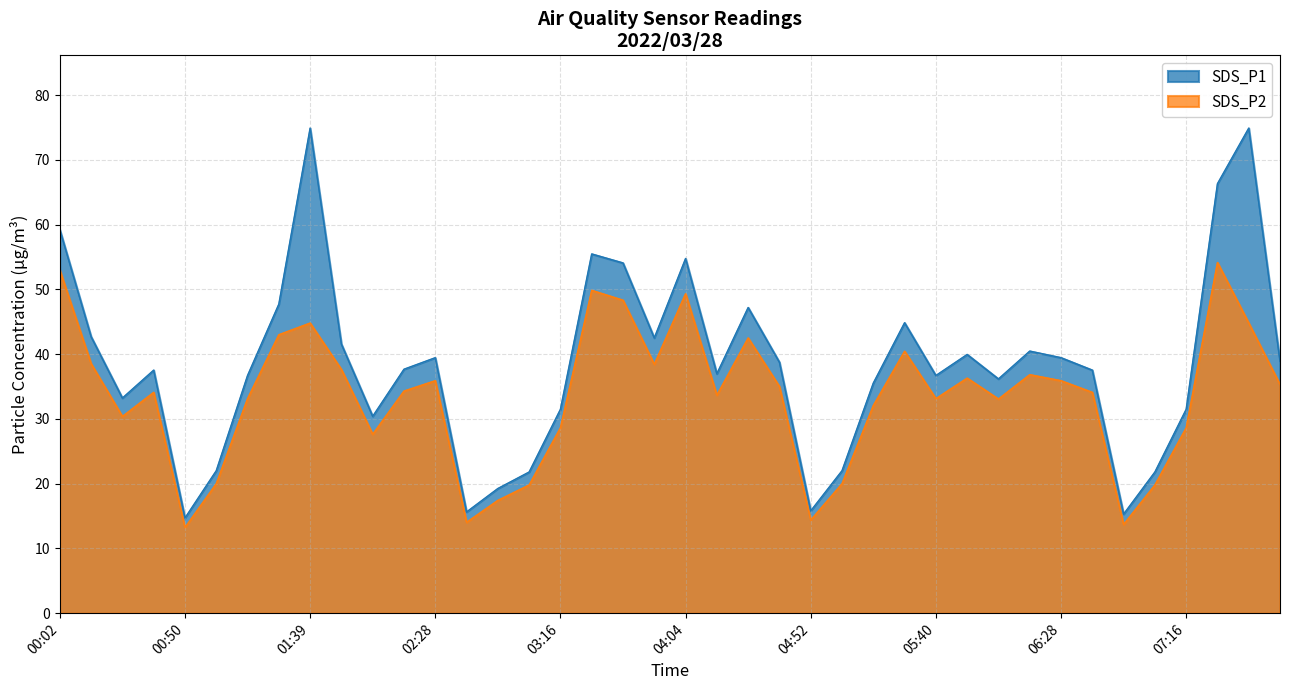

What are all the series names shown in the legend?

SDS_P1, SDS_P2